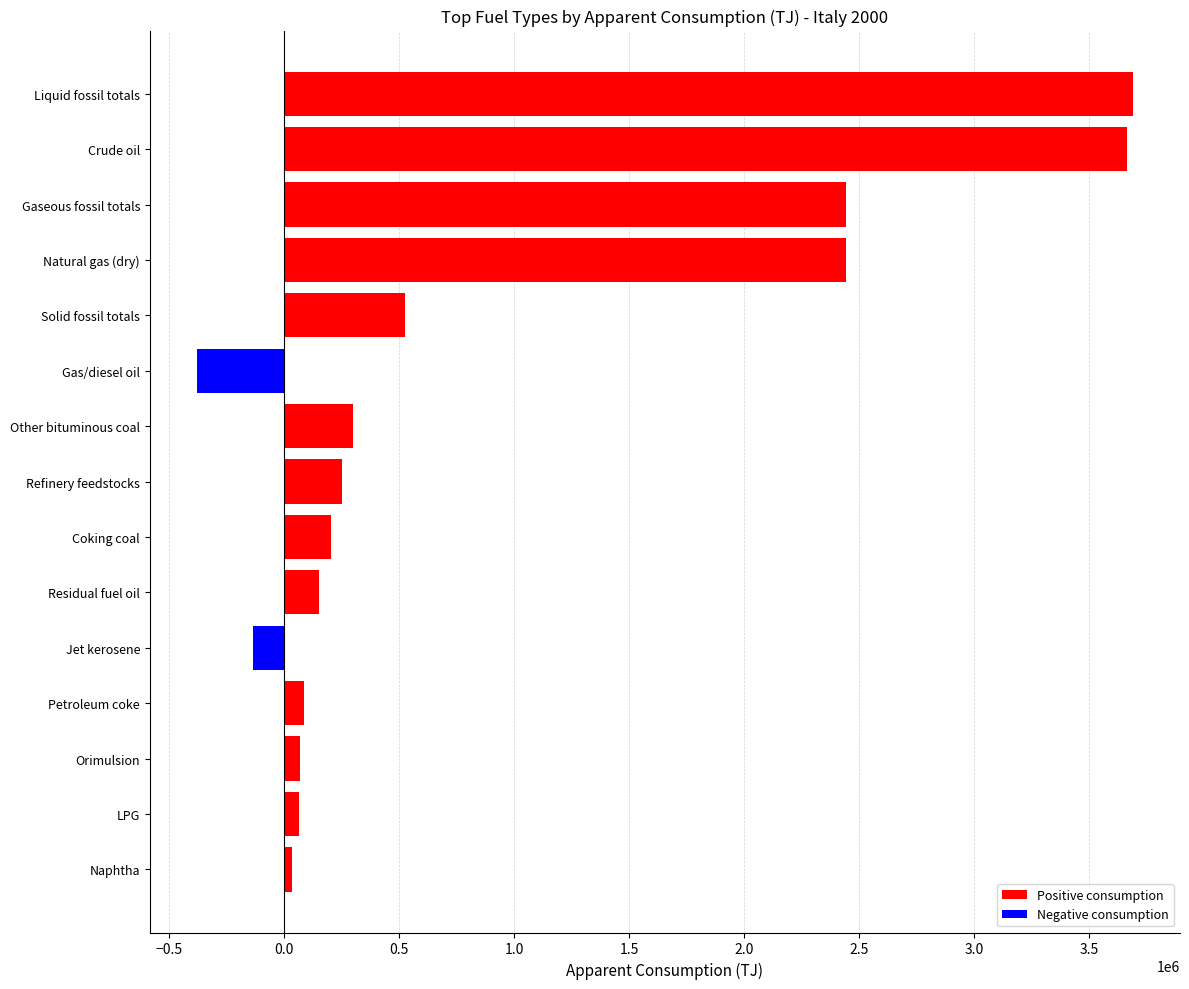

The chart shows a value of 2441964.2 at Natural gas (dry). True or false?

True